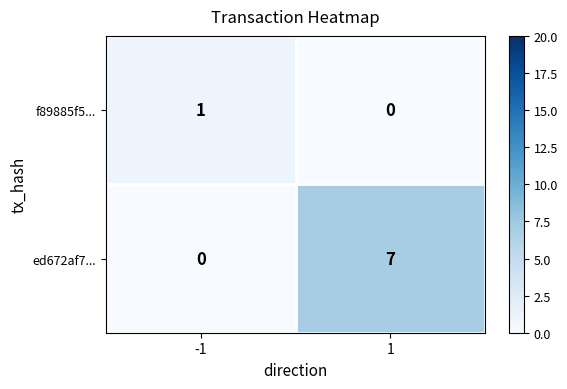

Reading right to left, extract all data points from this chart.

f89885f5...: 1=0	-1=1
ed672af7...: 1=7	-1=0